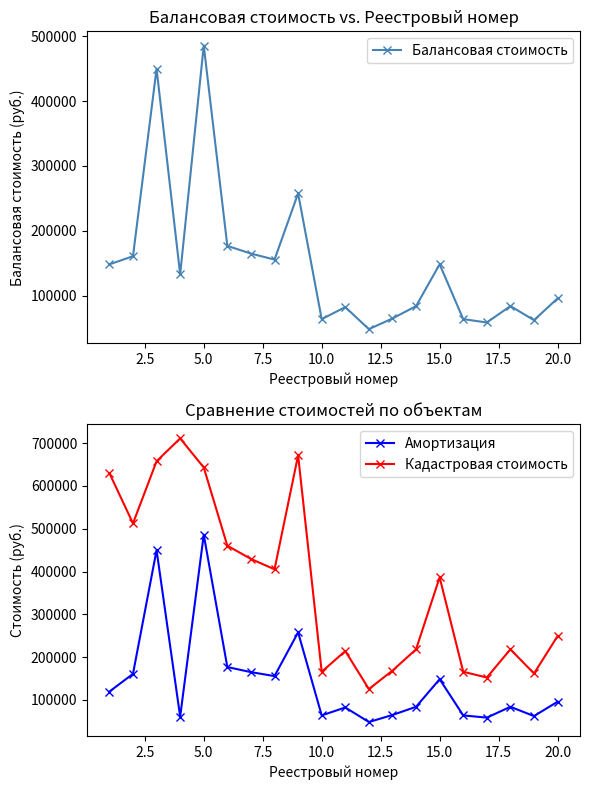

True or false: Кадастровая стоимость and Амортизация intersect in this chart.

False